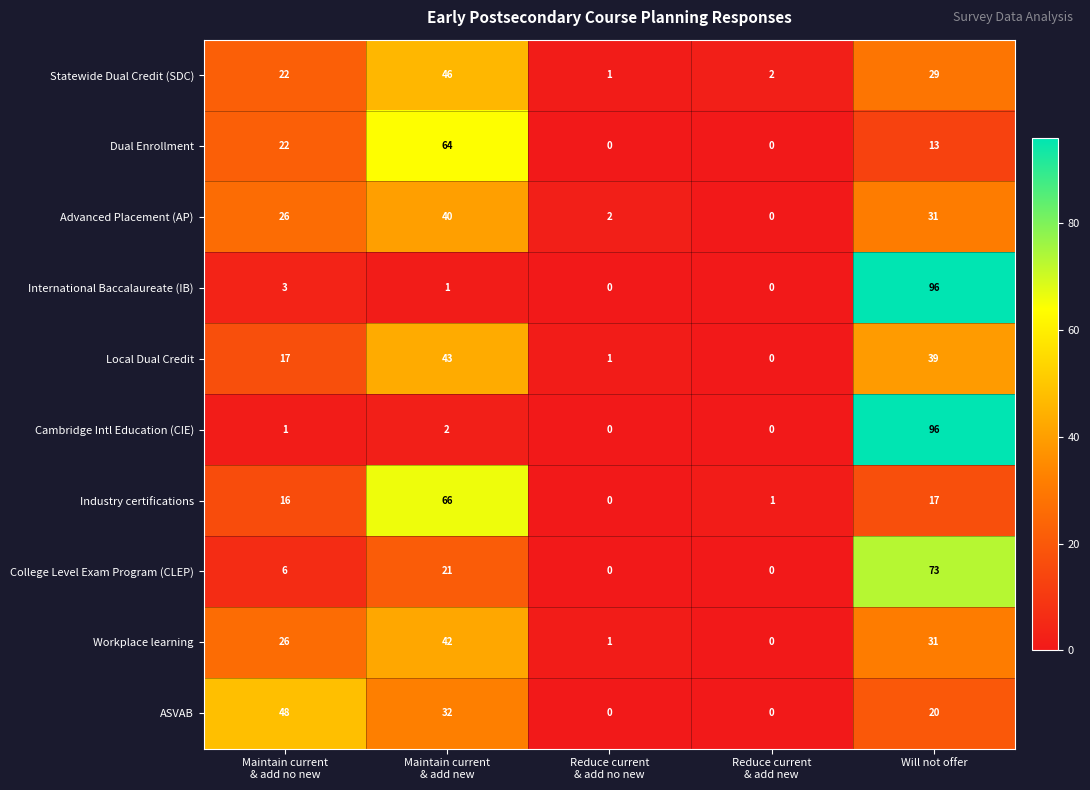

Is it true that College Level Exam Program (CLEP) equals 24 at Will not offer?

False